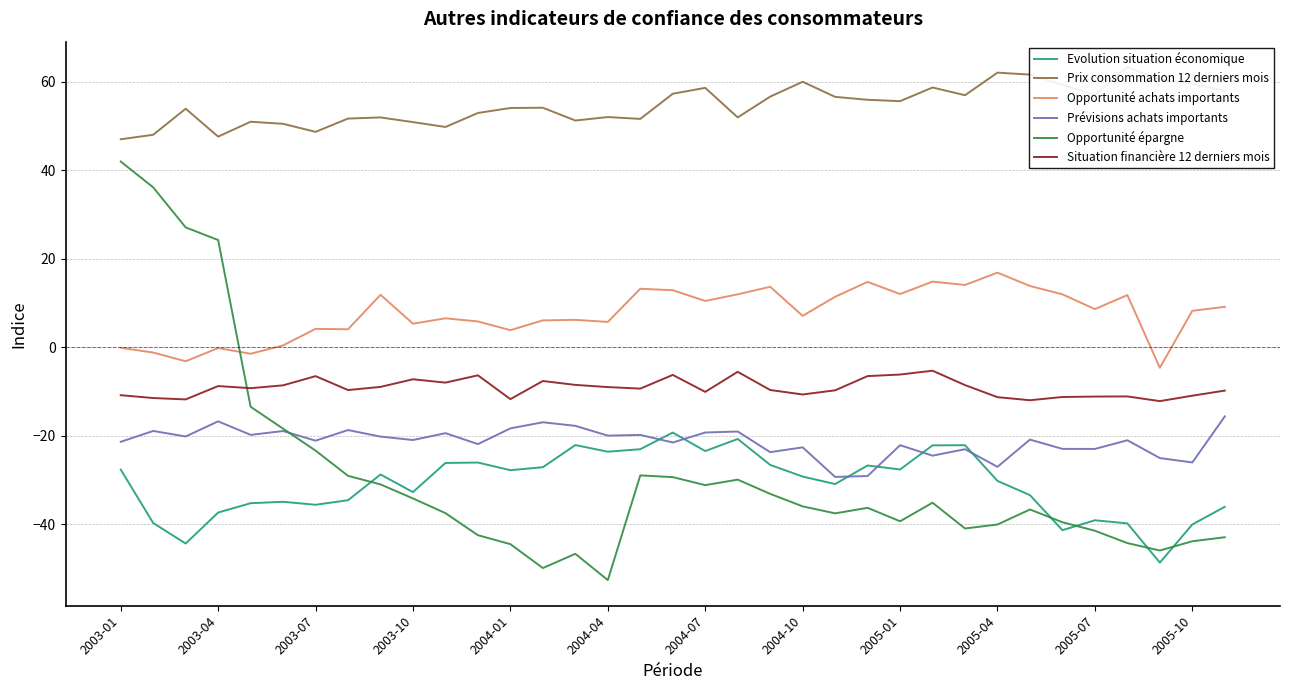

Reading right to left, extract all data points from this chart.

Evolution situation économique: -36.0	-40.0	-48.7	-39.8	-39.1	-41.3	-33.4	-30.2	-22.1	-22.2	-27.6	-26.7	-30.9	-29.2	-26.6	-20.7	-23.5	-19.3	-23.0	-23.6	-22.1	-27.1	-27.8	-26.1	-26.1	-32.7	-28.7	-34.6	-35.6	-34.9	-35.2	-37.3	-44.3	-39.7	-27.6
Prix consommation 12 derniers mois: 57.9	59.5	60.5	63.2	57.0	59.3	61.6	62.0	56.9	58.7	55.6	55.9	56.5	60.0	56.6	51.9	58.6	57.2	51.6	52.0	51.2	54.1	54.0	52.9	49.7	50.8	51.9	51.6	48.6	50.5	50.9	47.6	53.9	48.0	47.0
Opportunité achats importants: 9.1	8.2	-4.6	11.8	8.6	11.9	13.8	16.8	14.1	14.8	12.0	14.8	11.4	7.1	13.6	11.9	10.5	12.9	13.2	5.7	6.2	6.1	3.9	5.8	6.5	5.3	11.8	4.1	4.1	0.4	-1.5	-0.2	-3.2	-1.2	-0.1
Prévisions achats importants: -15.6	-26.0	-25.0	-21.0	-23.0	-23.0	-20.9	-27.0	-23.0	-24.5	-22.1	-29.1	-29.3	-22.6	-23.7	-19.0	-19.3	-21.5	-19.8	-20.0	-17.8	-17.0	-18.3	-21.9	-19.4	-21.0	-20.2	-18.7	-21.1	-18.9	-19.8	-16.7	-20.2	-18.9	-21.4
Opportunité épargne: -42.9	-43.8	-45.9	-44.2	-41.5	-39.5	-36.7	-40.0	-40.9	-35.1	-39.3	-36.3	-37.5	-35.9	-33.1	-29.9	-31.2	-29.3	-29.0	-52.6	-46.7	-49.9	-44.5	-42.5	-37.5	-34.2	-31.0	-29.1	-23.4	-18.4	-13.5	24.2	27.1	36.1	41.9
Situation financière 12 derniers mois: -9.8	-11.0	-12.2	-11.1	-11.1	-11.2	-12.0	-11.3	-8.6	-5.3	-6.2	-6.5	-9.7	-10.7	-9.7	-5.6	-10.1	-6.3	-9.4	-9.0	-8.5	-7.6	-11.7	-6.3	-8.0	-7.2	-9.0	-9.7	-6.5	-8.6	-9.3	-8.8	-11.8	-11.5	-10.8